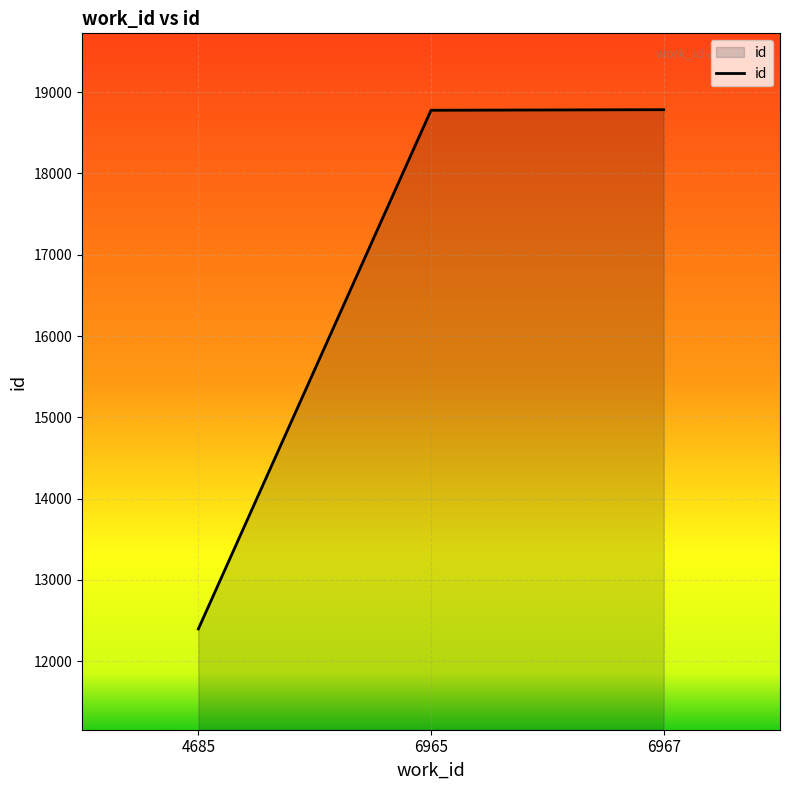

The chart shows a value of 12397 at 4685. True or false?

True